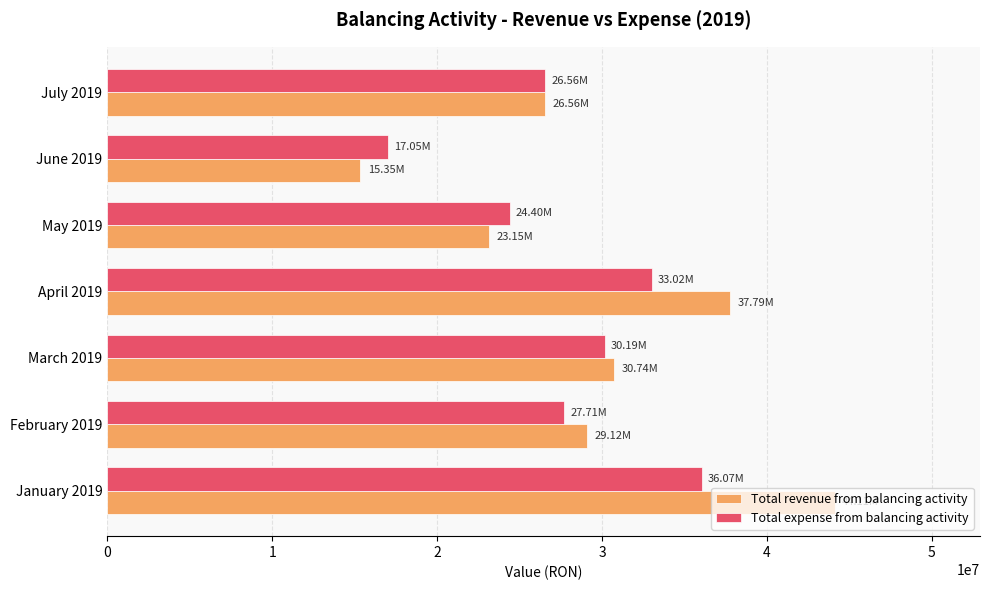

What is the minimum value shown in the chart?

15349920.9